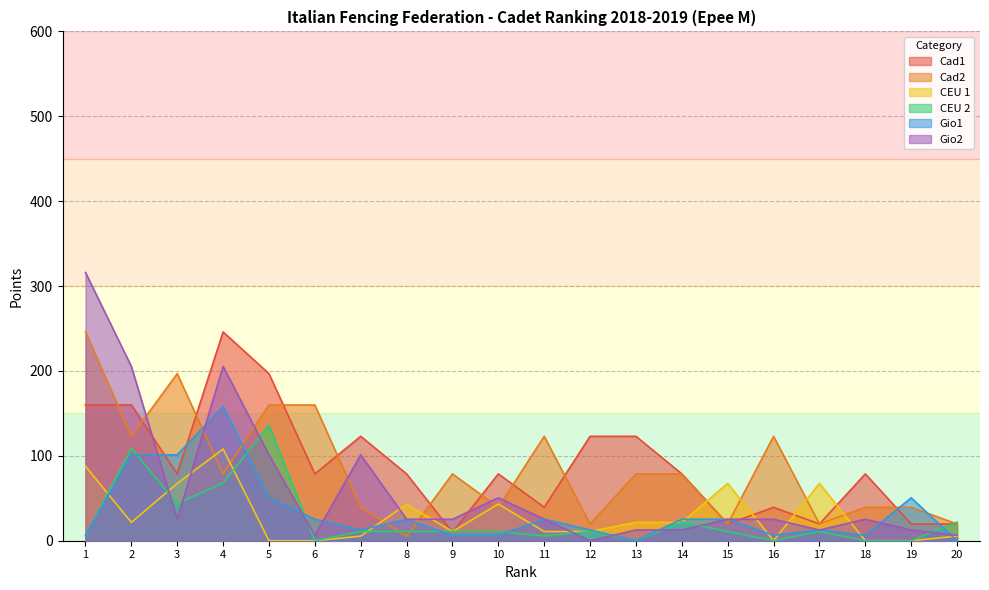

At which category is the sum across all series the highest?

4